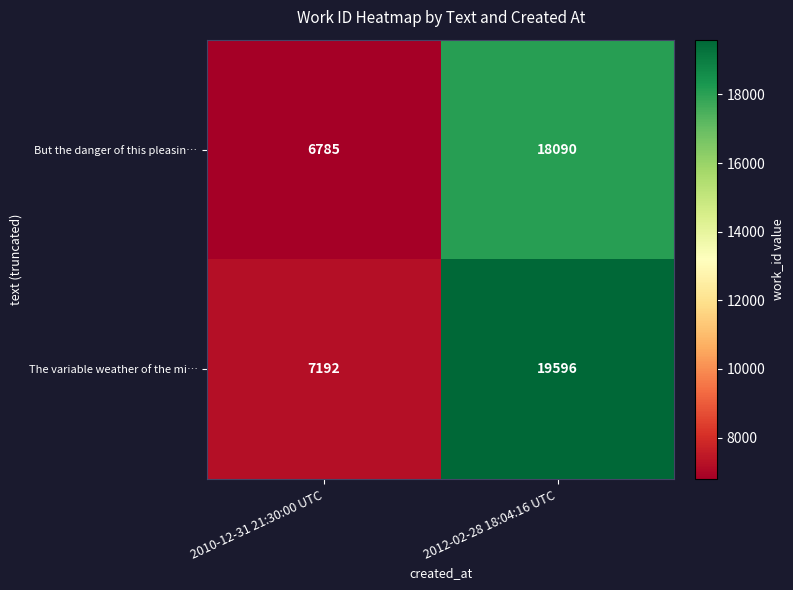

Reading right to left, list all the values displayed in this chart.

But the danger of this pleasin…: 2012-02-28 18:04:16 UTC=18090	2010-12-31 21:30:00 UTC=6785
The variable weather of the mi…: 2012-02-28 18:04:16 UTC=19596	2010-12-31 21:30:00 UTC=7192